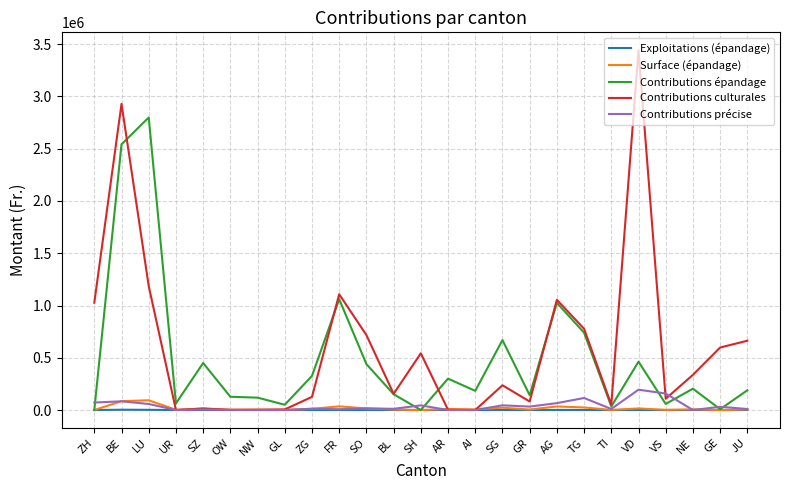

Which series has the largest range (max minus min)?

Contributions culturales